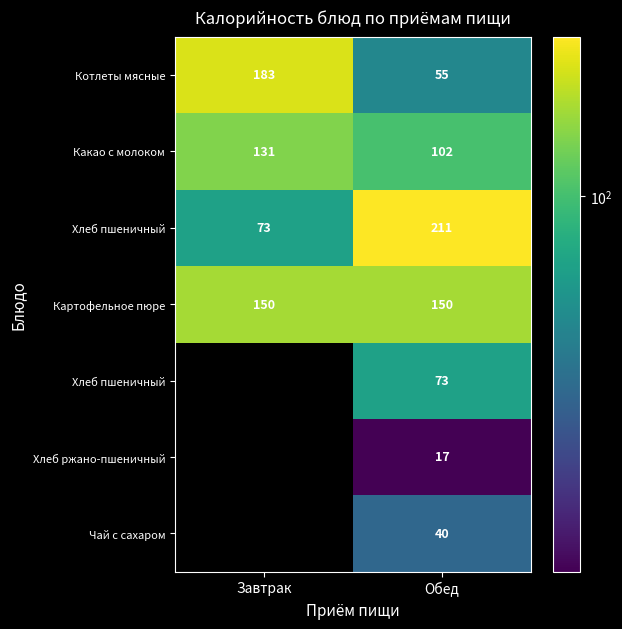

Between Завтрак and Обед, which is larger?

Завтрак